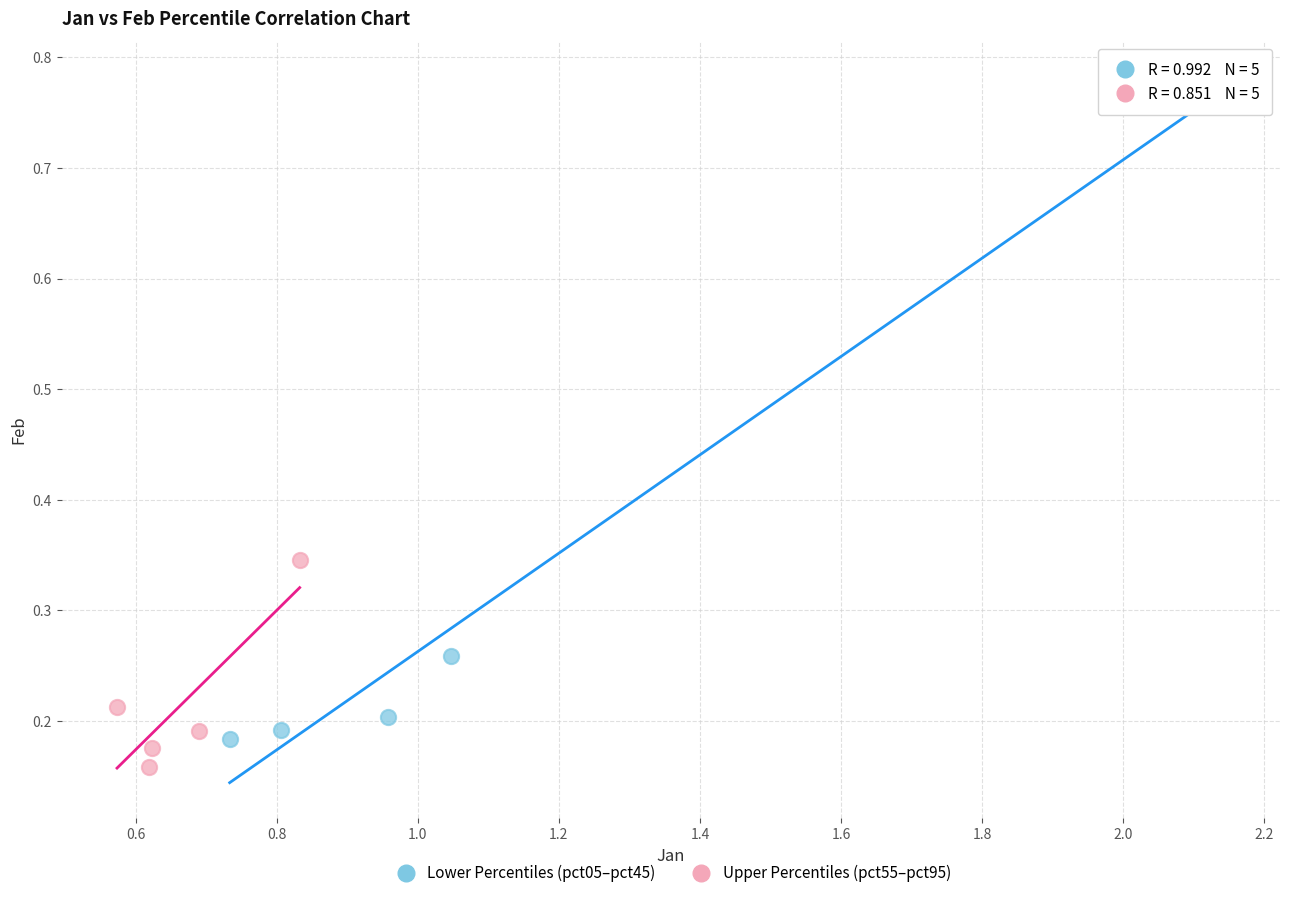

Which series contains the highest Y value?

Lower Percentiles (pct05–pct45)